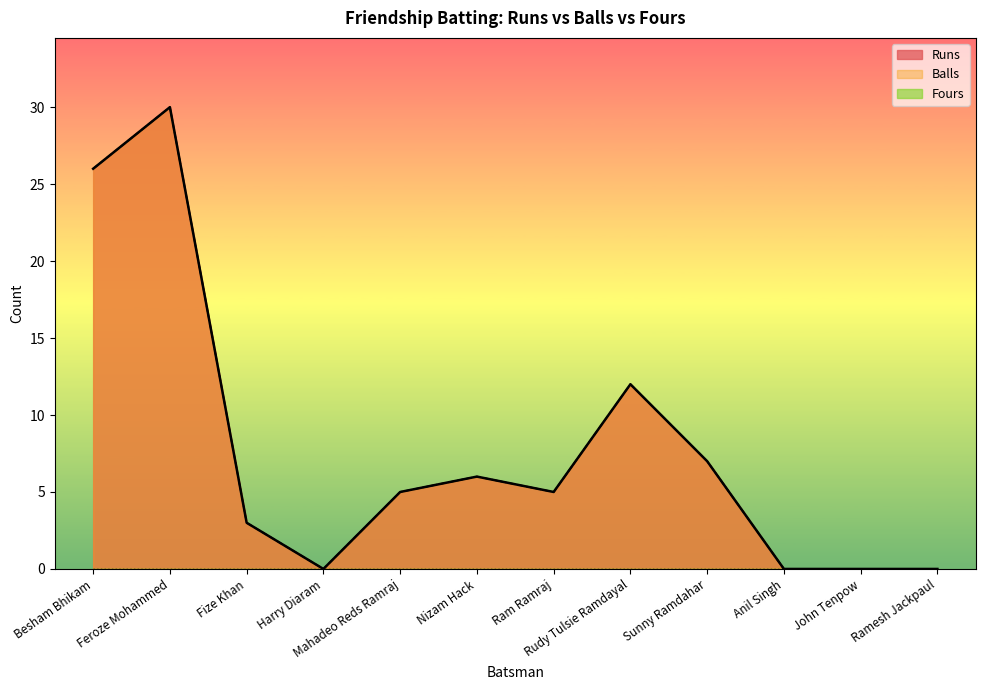

Reading left to right, extract all data points from this chart.

Runs: 26	30	3	0	5	6	5	12	7	0	0	0
Balls: 26	30	3	0	5	6	5	12	7	0	0	0